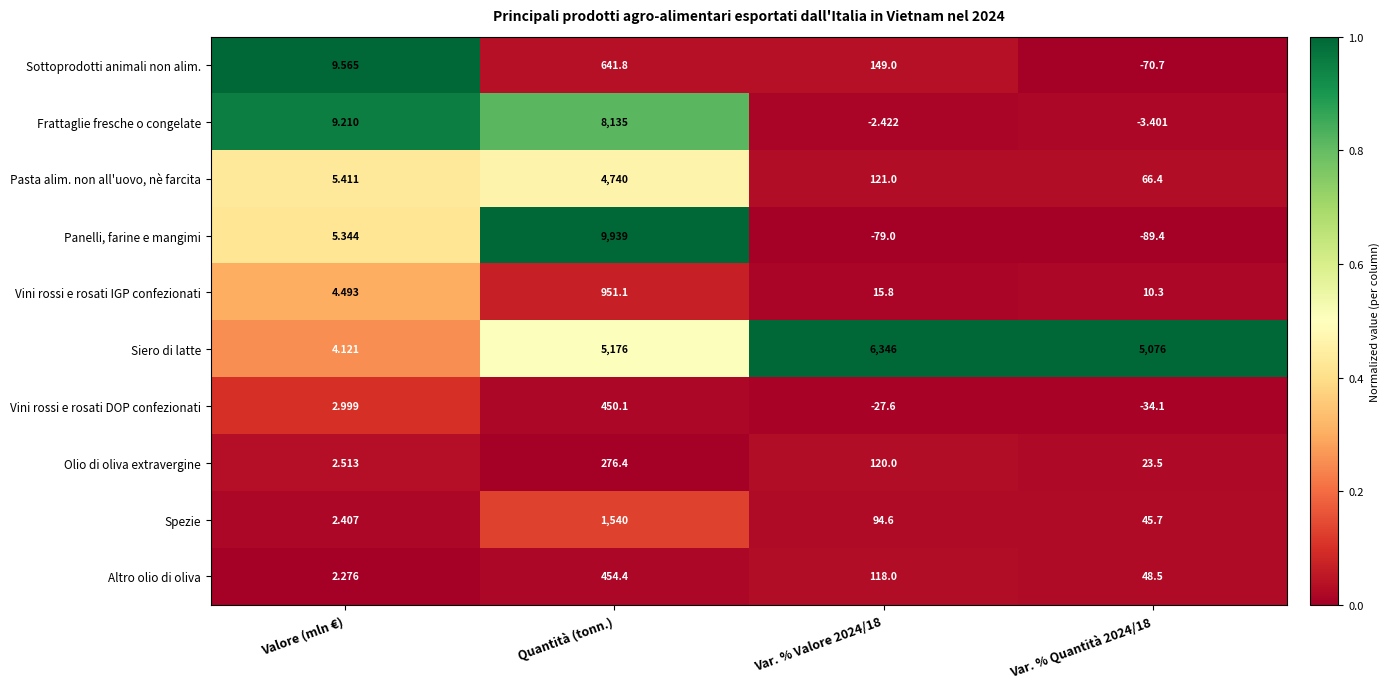

Where does the Olio di oliva extravergine series first go above 120?

Quantità (tonn.)